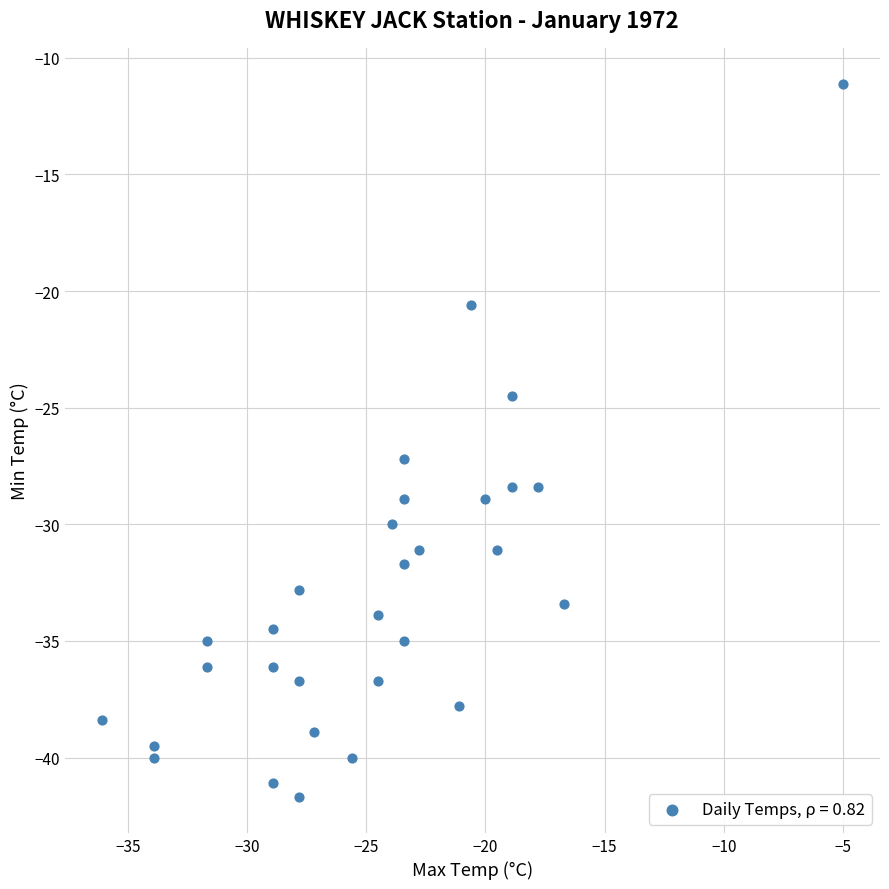

What is the range of Y values (max minus min)?

30.6